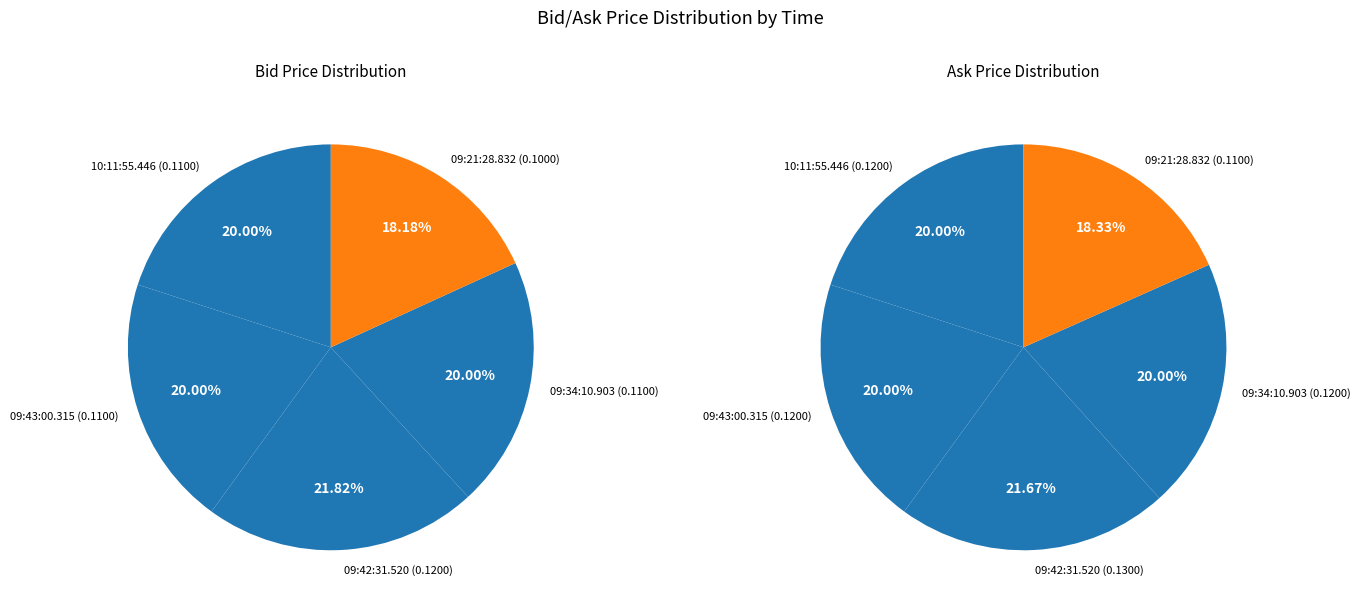

To the nearest percent, what percentage of the pie is 09:42:31.520?

22%